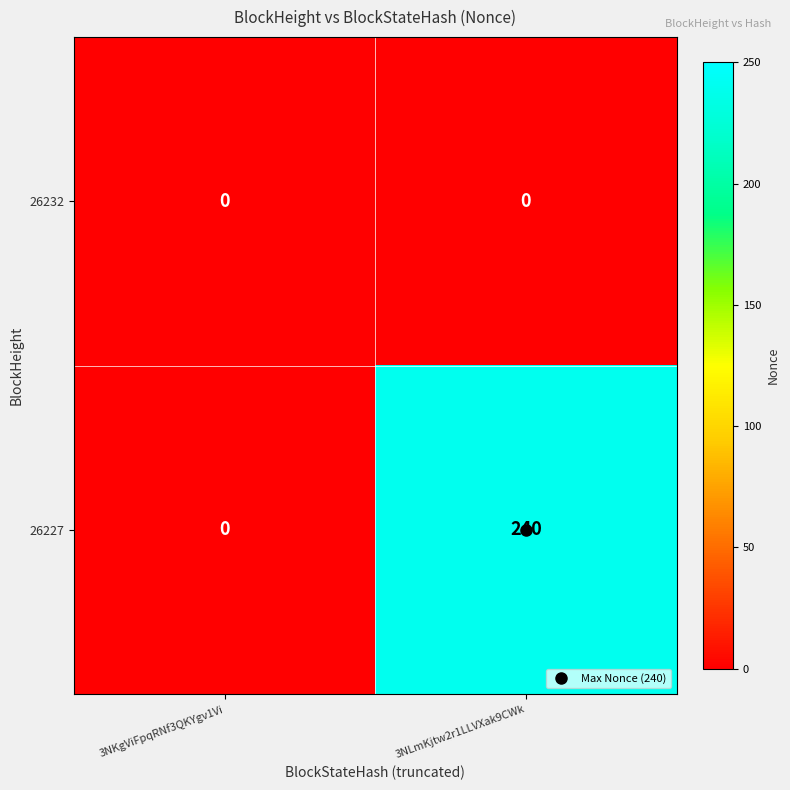

Is it true that 26227 equals 240 at 3NLmKjtw2r1LLVXak9CWk?

True